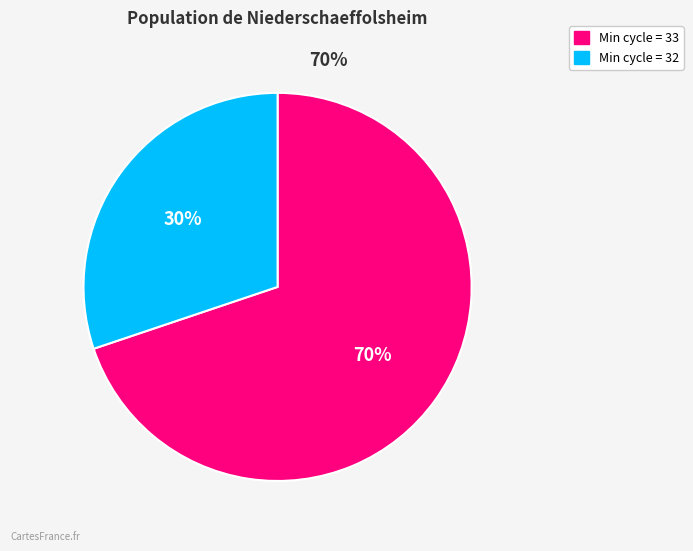

How many segments does this pie chart have?

2